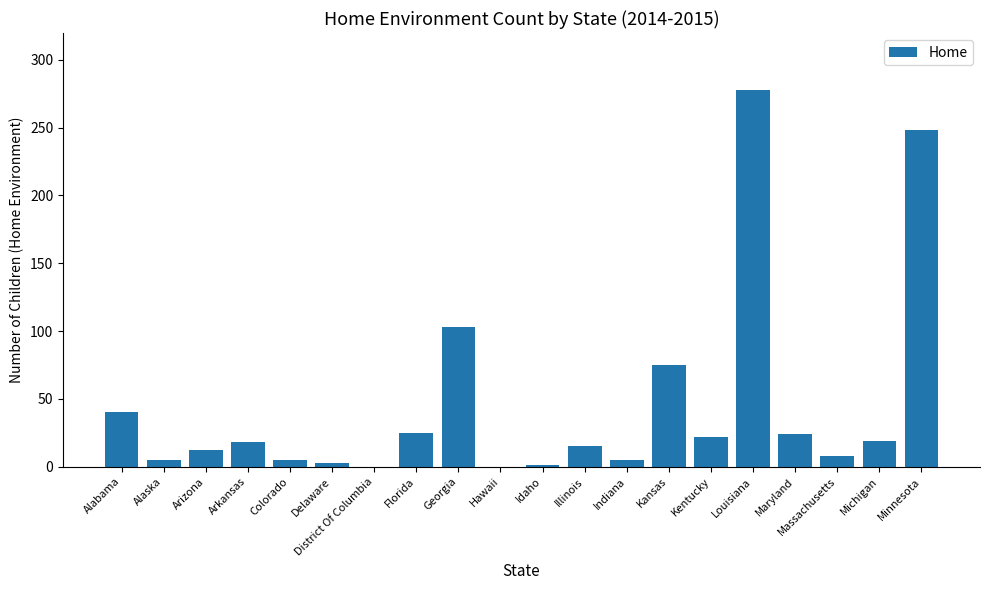

The chart shows a value of 71 at Alabama. True or false?

False